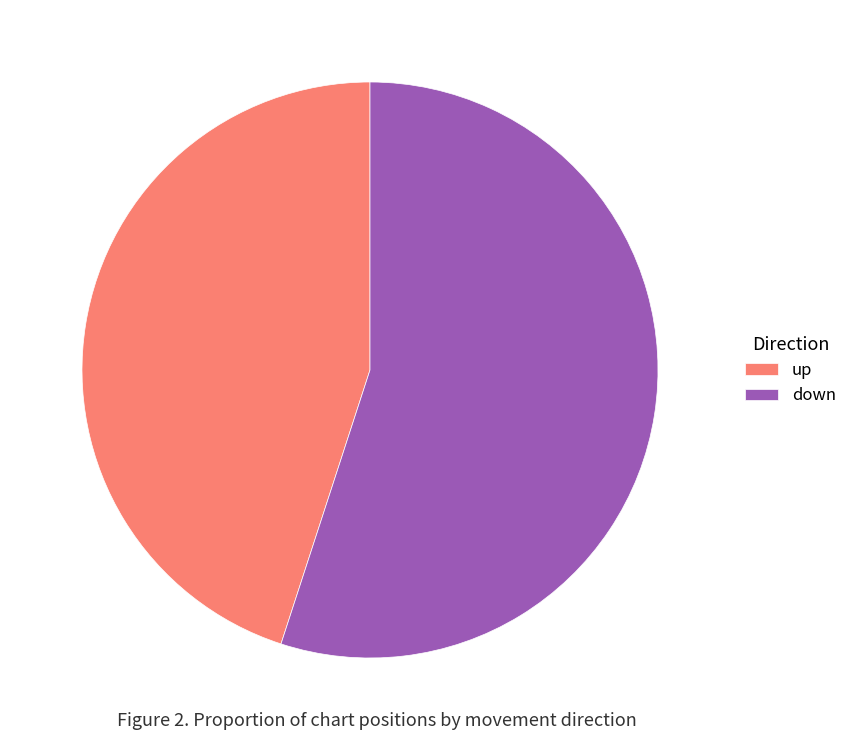

How many segments does this pie chart have?

2